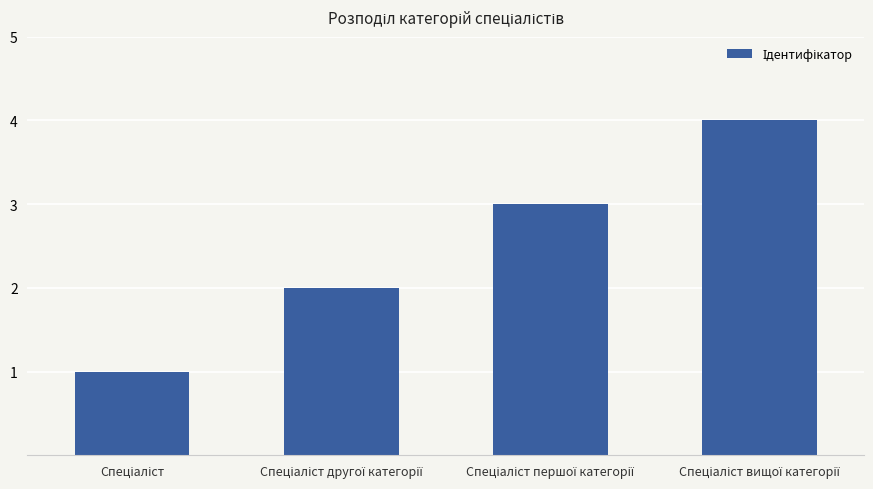

What is the maximum value shown in the chart?

4